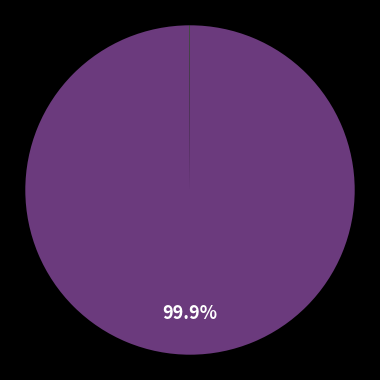

Does any single category account for the majority?

Yes